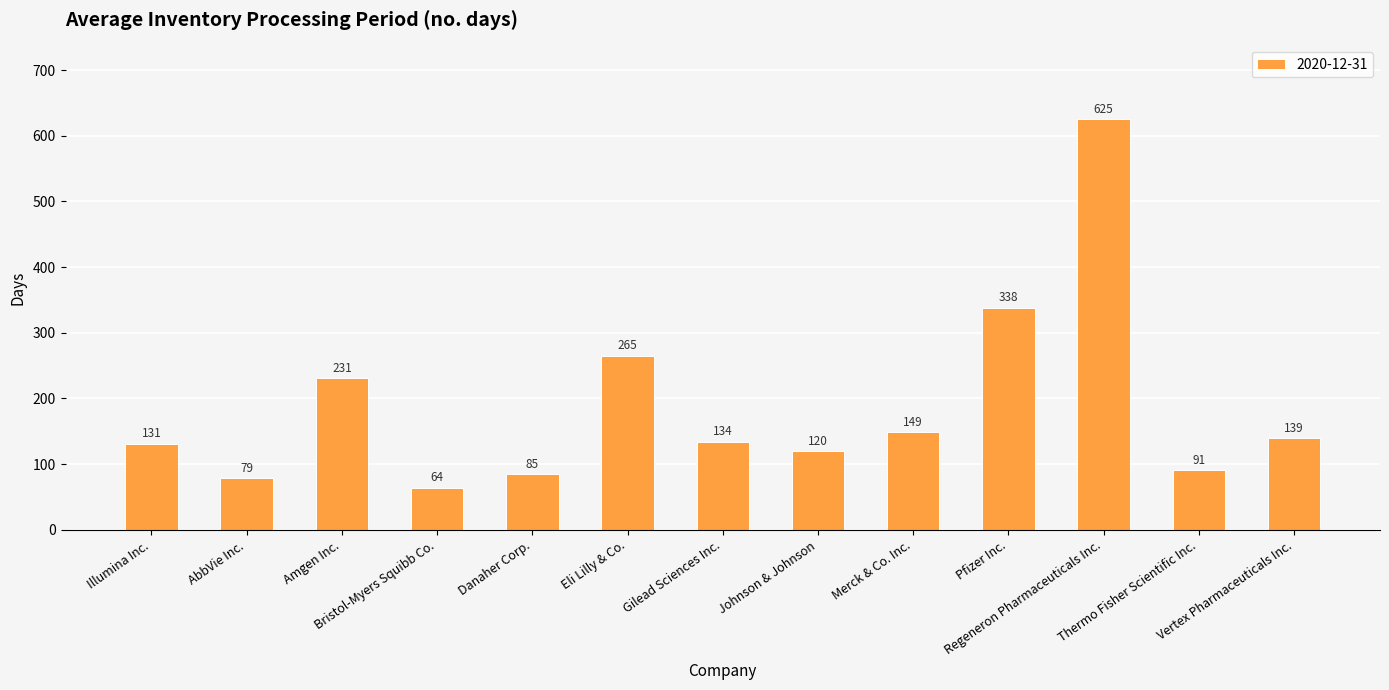

What is the difference between the maximum and minimum values?

561